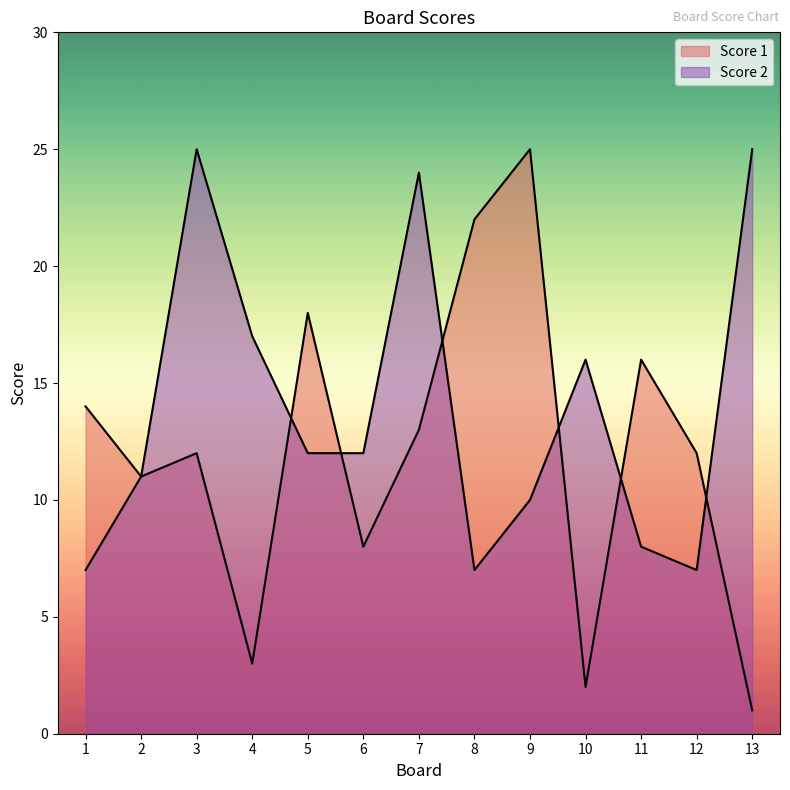

In Score 2, how many points are lower than both neighbors (excluding endpoints)?

2